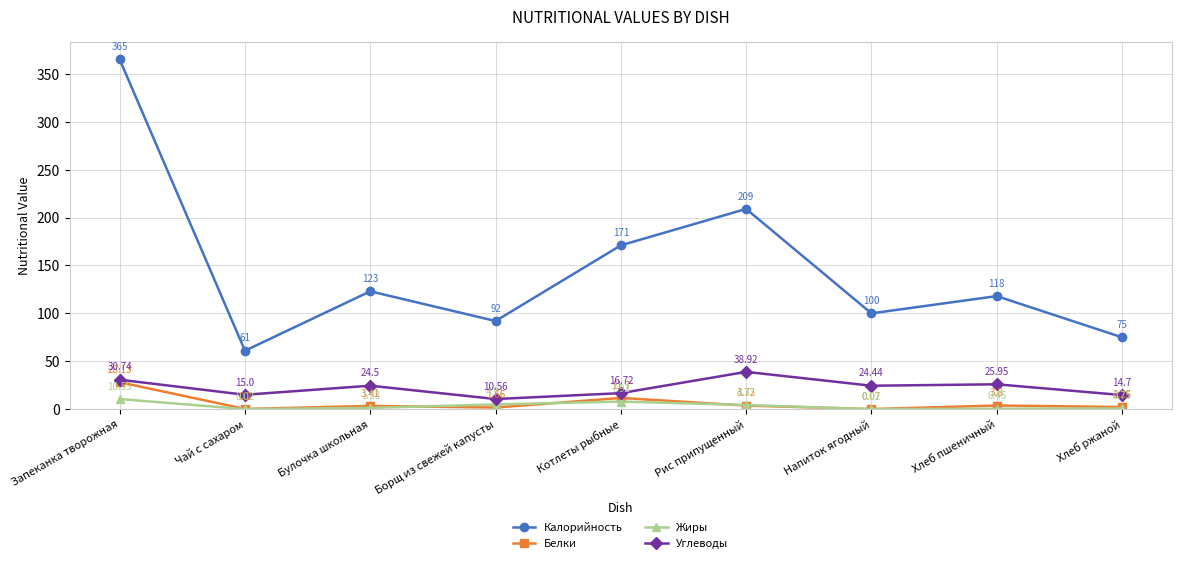

At Чай с сахаром, list the series in order from largest to smallest.

Калорийность, Углеводы, Белки, Жиры